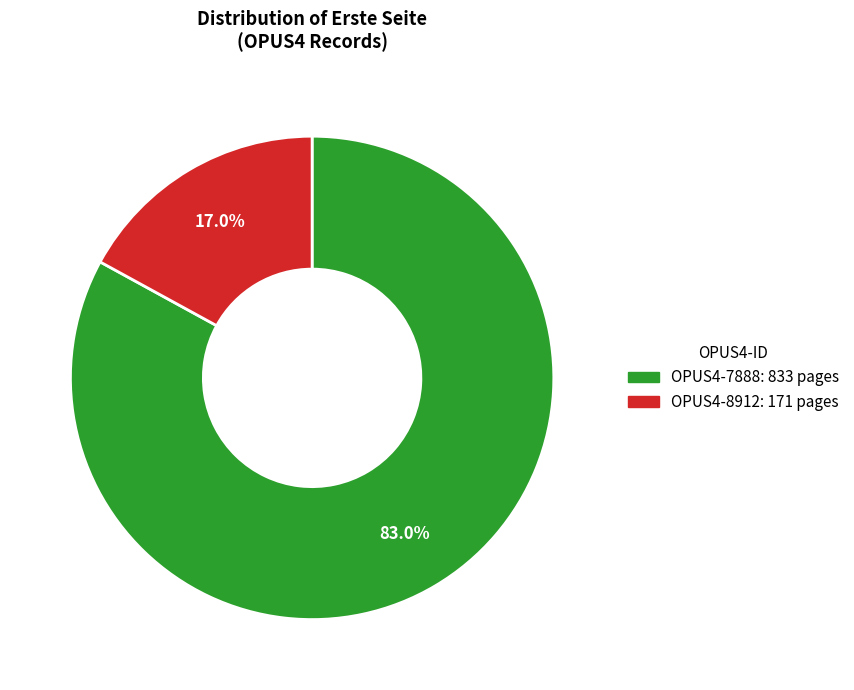

What portion of the pie excludes OPUS4-8912?

83.0%